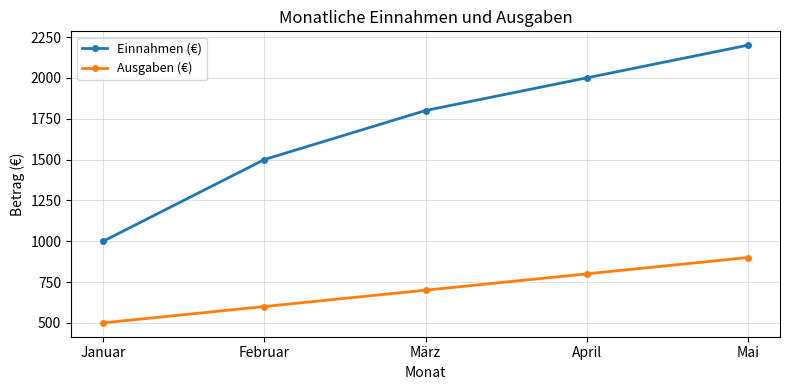

At how many categories does at least one series exceed 1565?

3